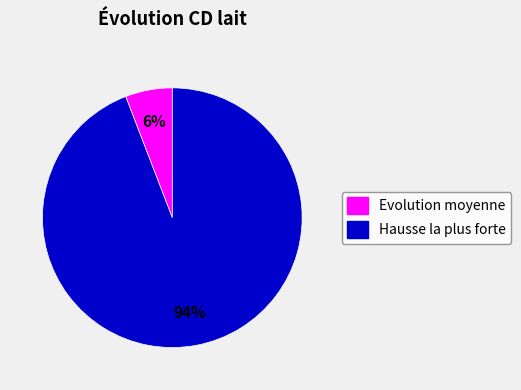

To the nearest percent, what is the average slice percentage?

50%